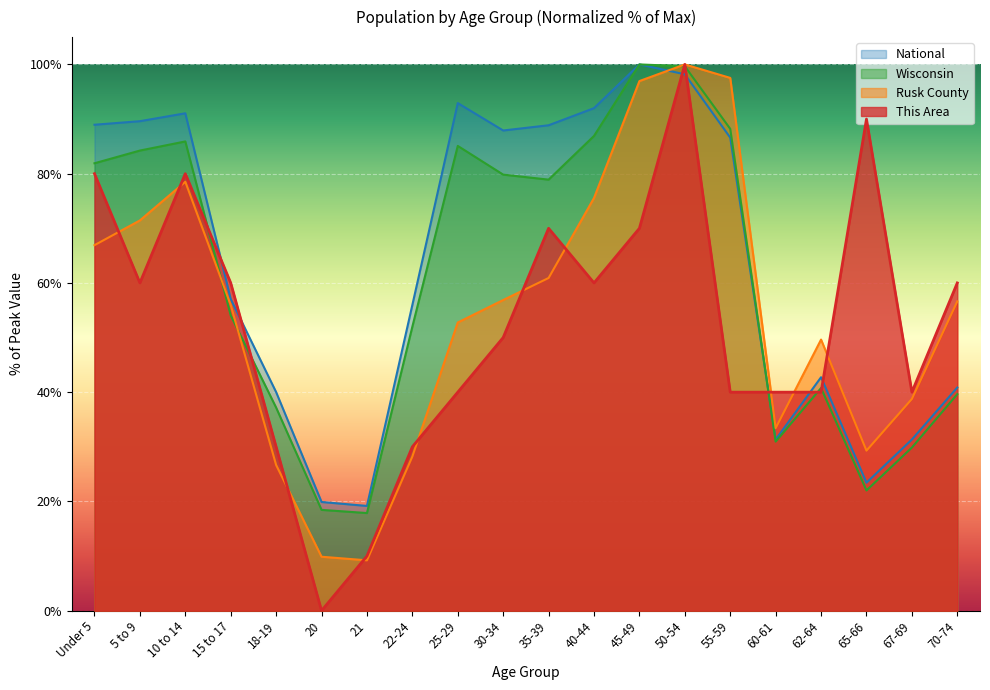

What is the value of the Rusk County point at the 20th from the left?

56.6